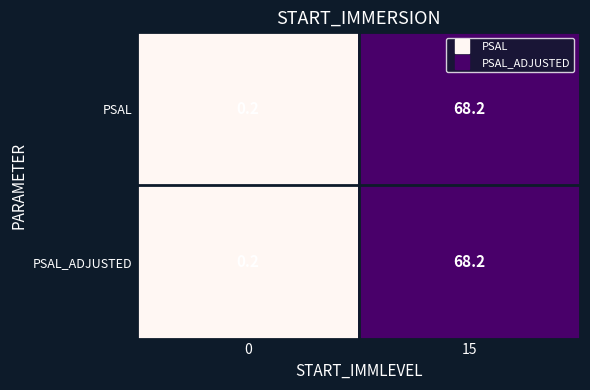

Where does the PSAL series first go above 68?

15